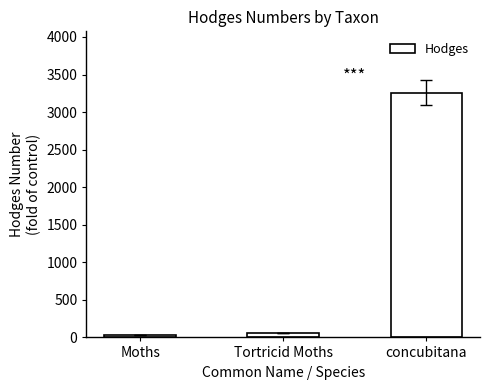

Which has a higher value, Tortricid Moths or concubitana?

concubitana